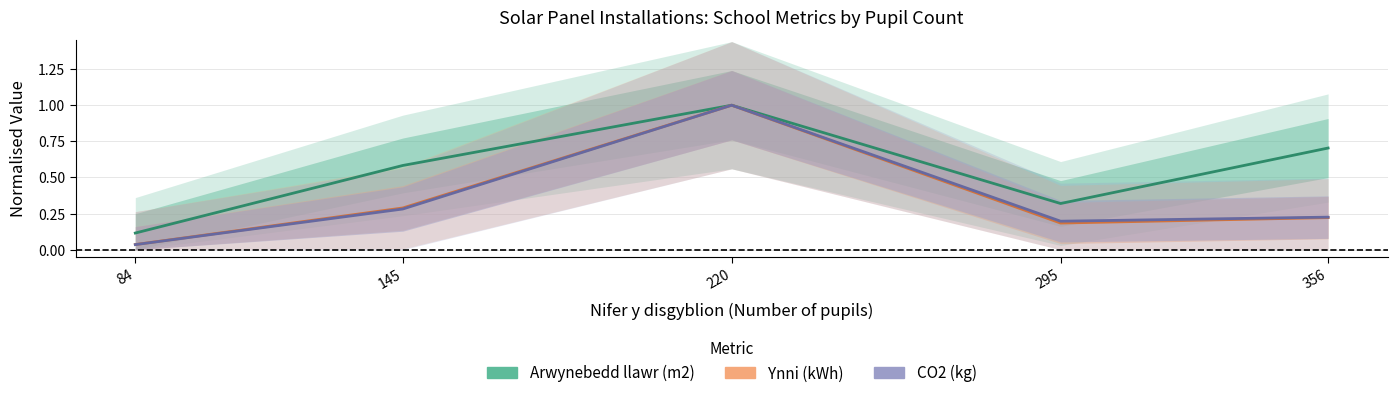

At which category does CO2 (kg) reach its first local peak?

220